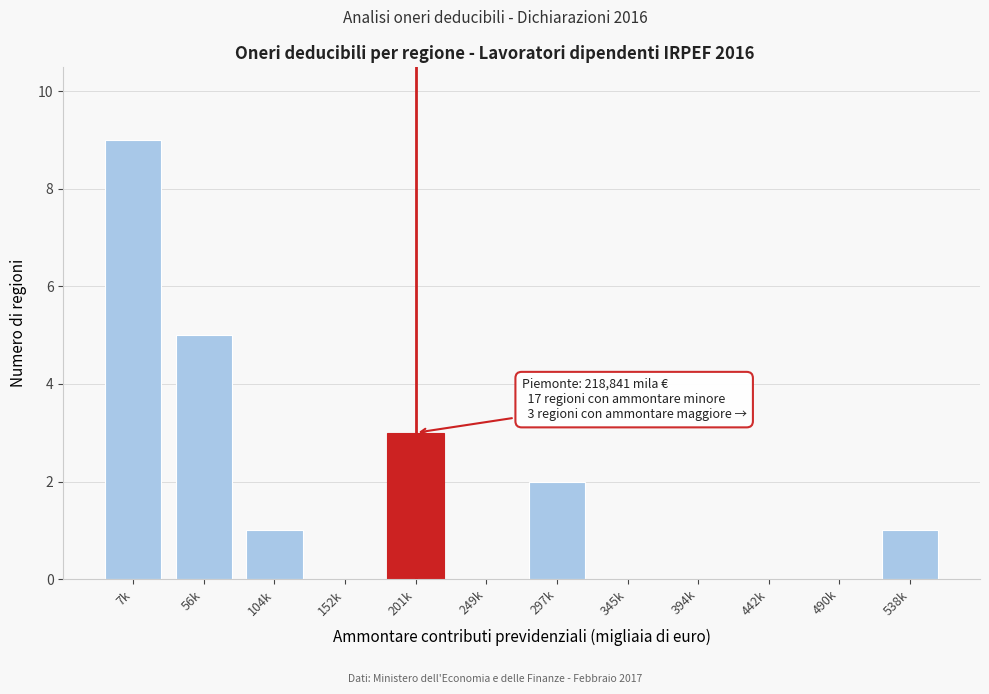

Reading right to left, extract all data points from this chart.

538k=1	490k=0	442k=0	394k=0	345k=0	297k=2	249k=0	201k=3	152k=0	104k=1	56k=5	7k=9